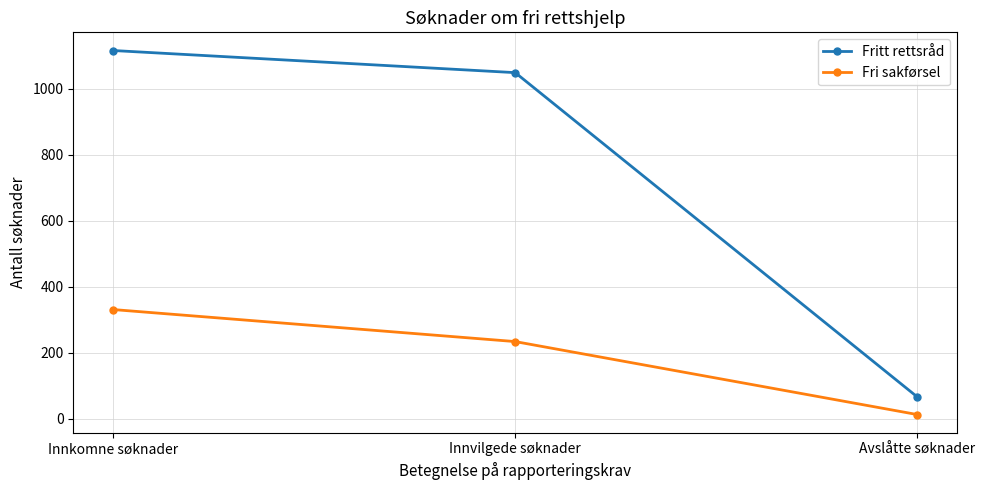

Which series changed the most between Innkomne søknader and Innvilgede søknader?

Fri sakførsel